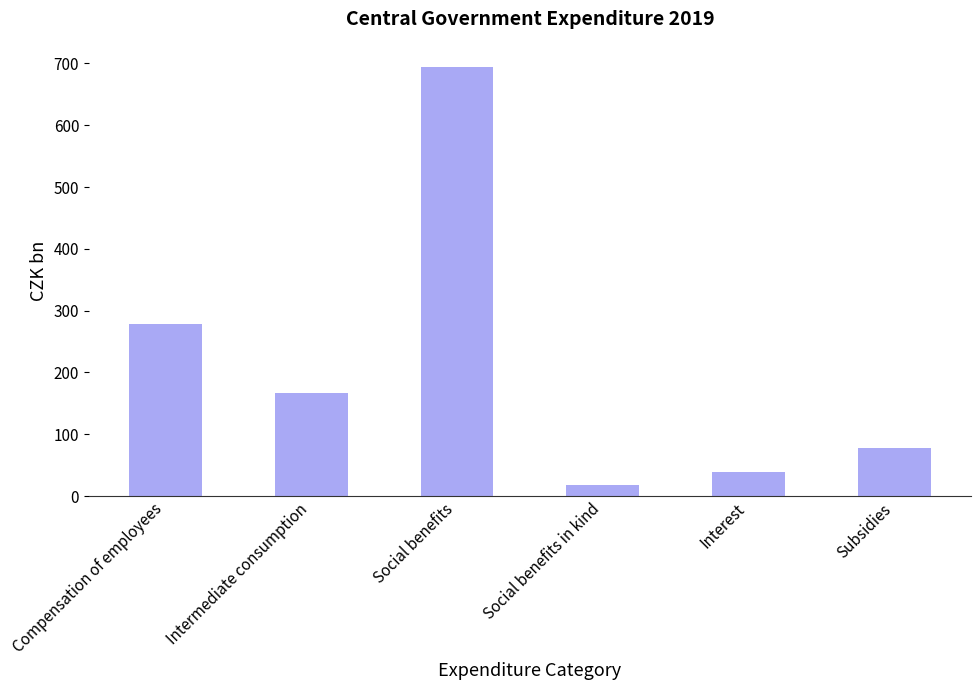

Does the chart contain stacked bars?

No